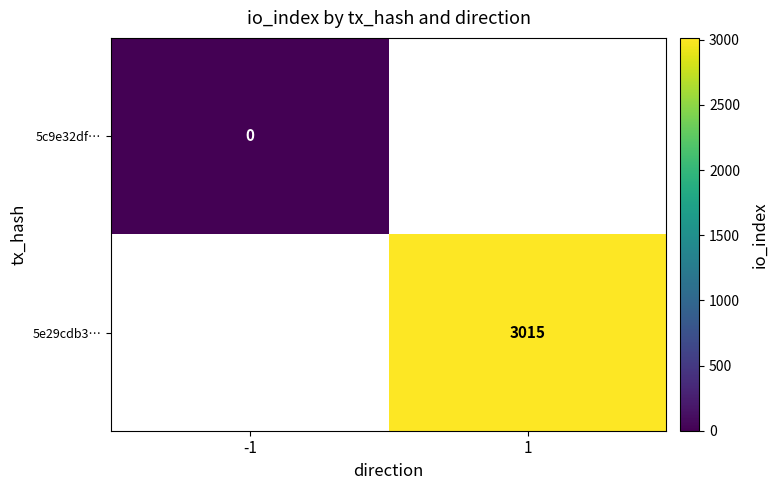

The 5e29cdb3… series shows 3015 at 1. True or false?

True